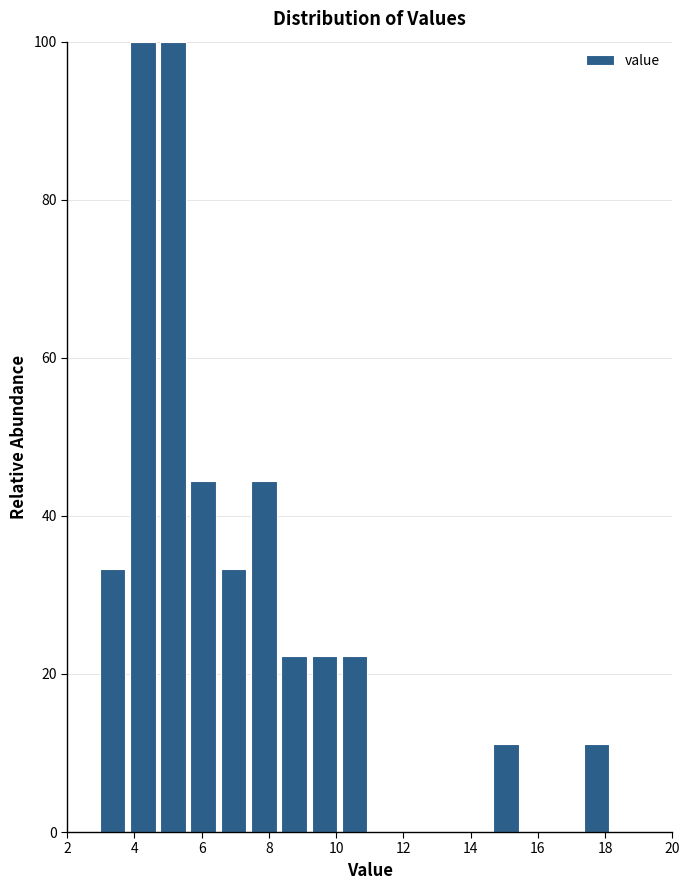

Reading left to right, transcribe this chart: for each bar, give the range it covers on the x-axis and its height. Neither the bar edges nor the heights are printed on the chart, so give them approximately, as read against the axes.

2.0 to 2.9: 0
2.9 to 3.8: 34
3.8 to 4.7: 100
4.7 to 5.6: 100
5.6 to 6.5: 44
6.5 to 7.4: 34
7.4 to 8.3: 44
8.3 to 9.2: 22
9.2 to 10.1: 22
10.1 to 11.0: 22
11.0 to 11.9: 0
11.9 to 12.8: 0
12.8 to 13.7: 0
13.7 to 14.6: 0
14.6 to 15.5: 12
15.5 to 16.4: 0
16.4 to 17.3: 0
17.3 to 18.2: 12
18.2 to 19.1: 0
19.1 to 20.0: 0